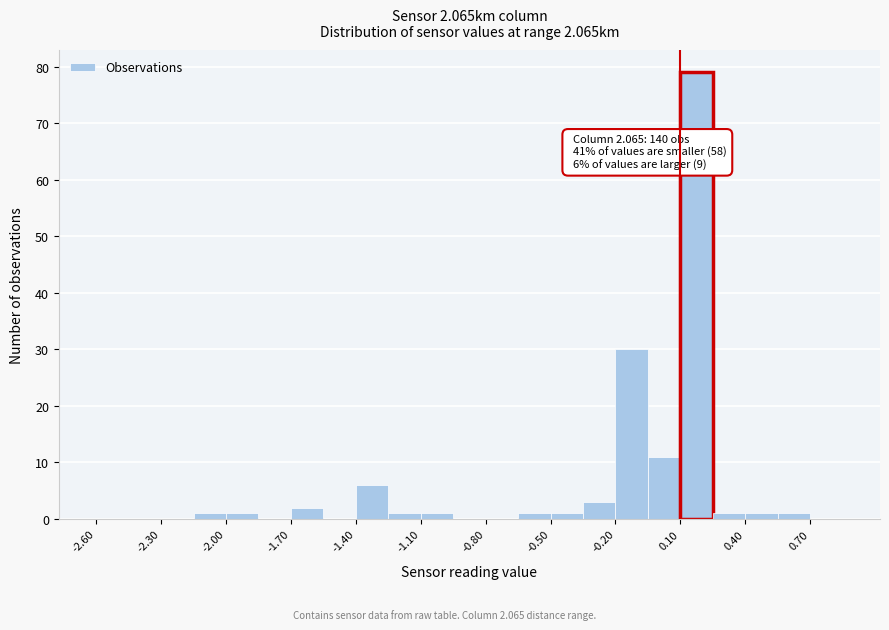

Around what value on the x-axis is the tallest bar? Give the approximate position of its centre, as read against the axis.

0.20